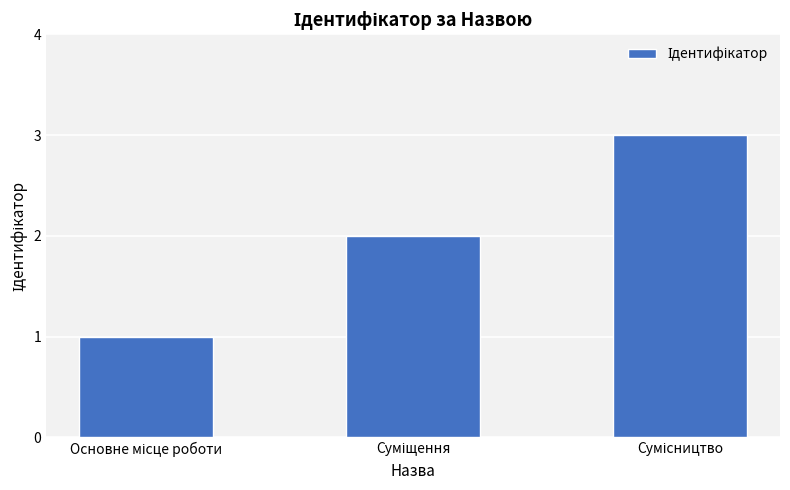

What is the sum of all values?

6